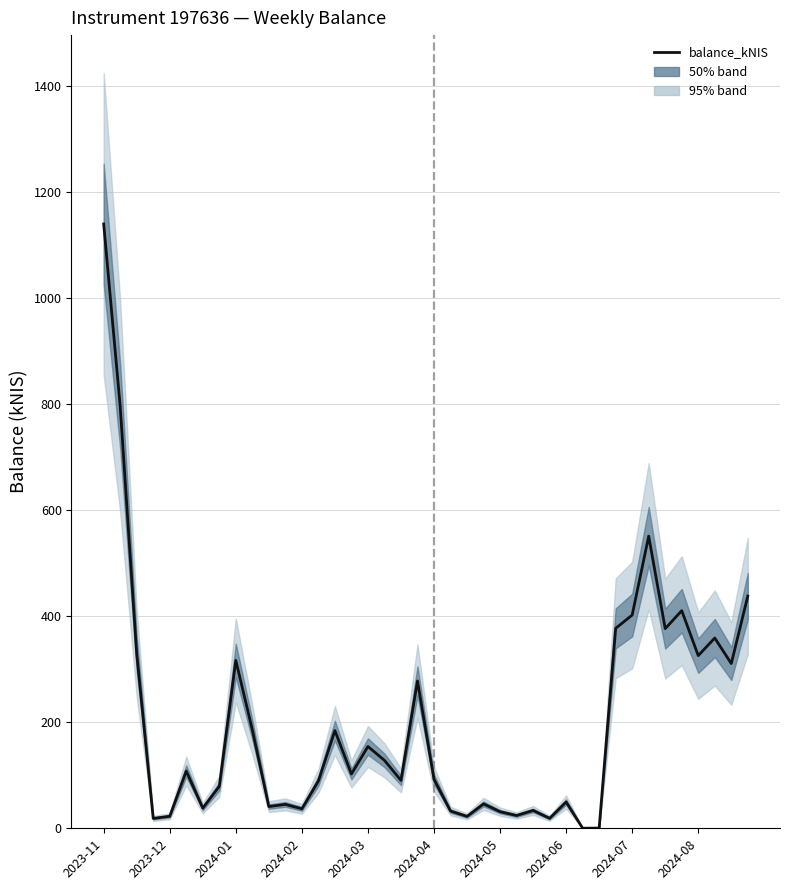

At which label does the data first exceed 102?

2023-11